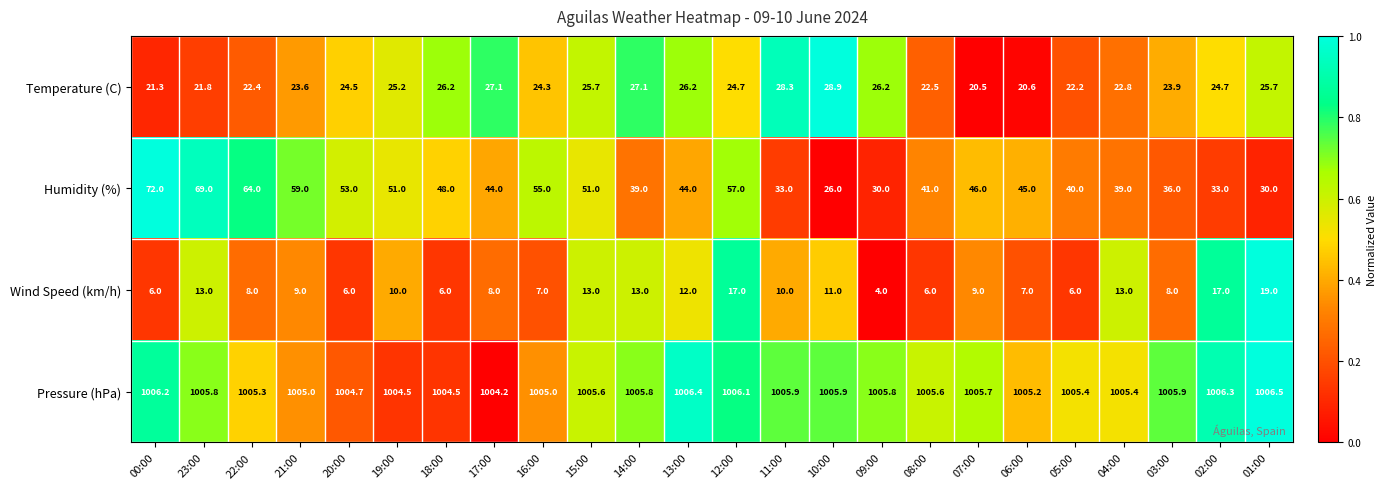

At 18:00, list the series in order from largest to smallest.

Pressure (hPa), Humidity (%), Temperature (C), Wind Speed (km/h)